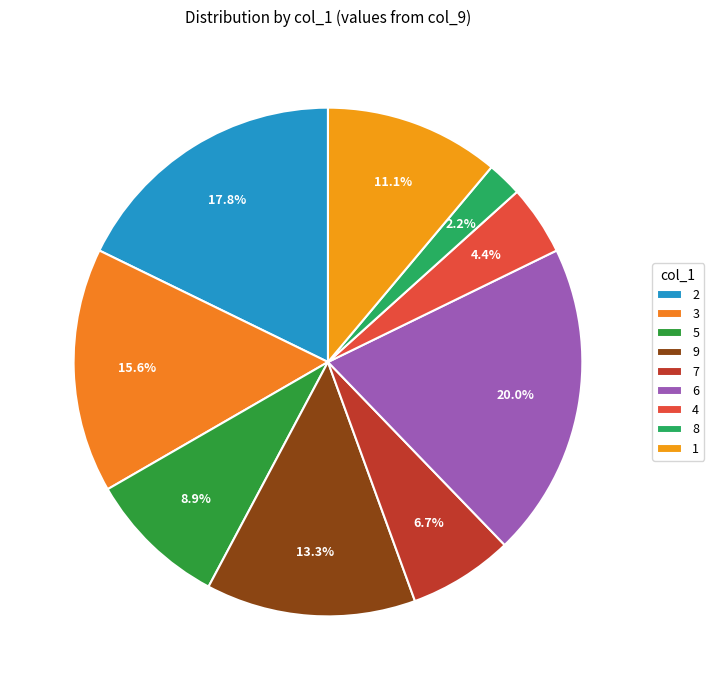

Which category has the smallest portion of the pie?

8